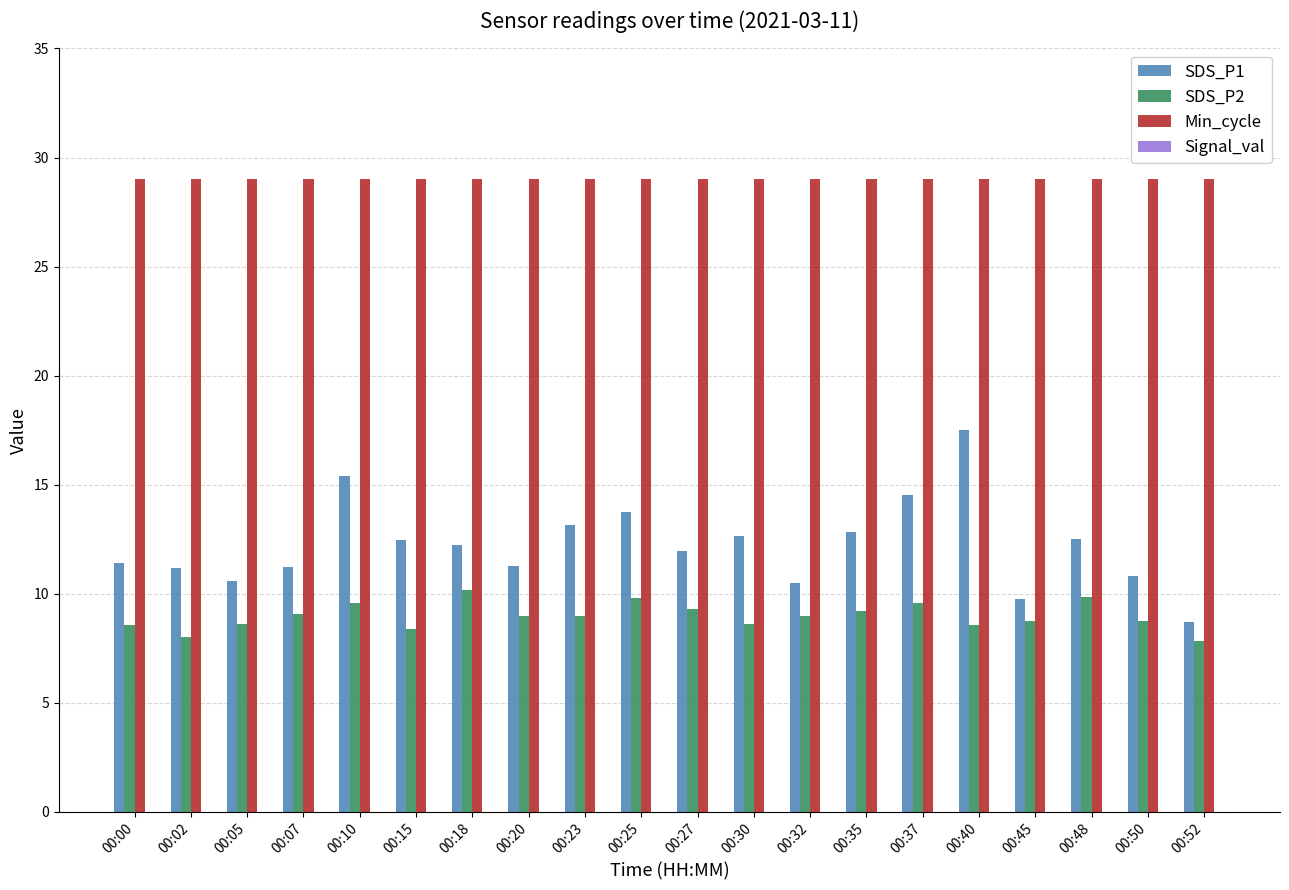

Which series has the largest range (max minus min)?

SDS_P1